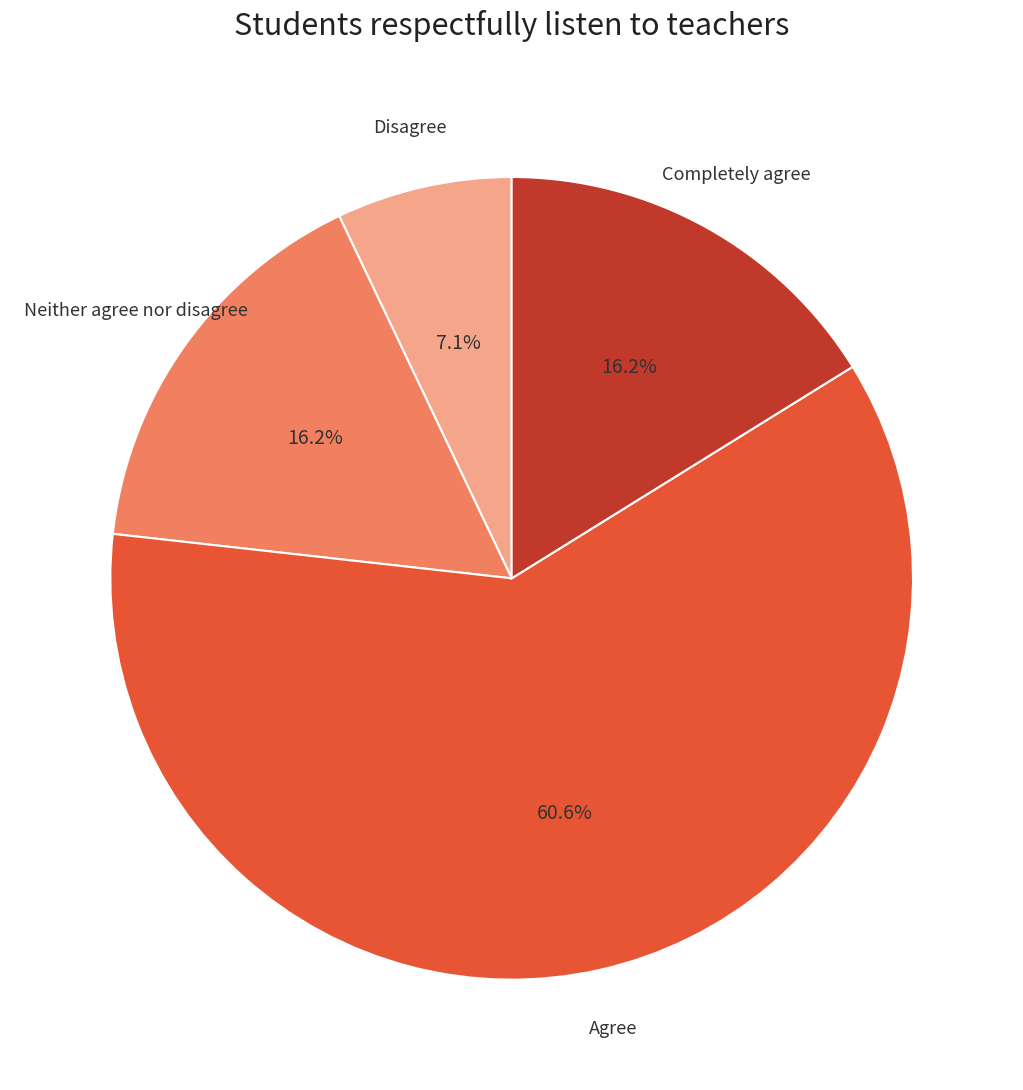

Is there any slice that represents more than half of the pie?

Yes